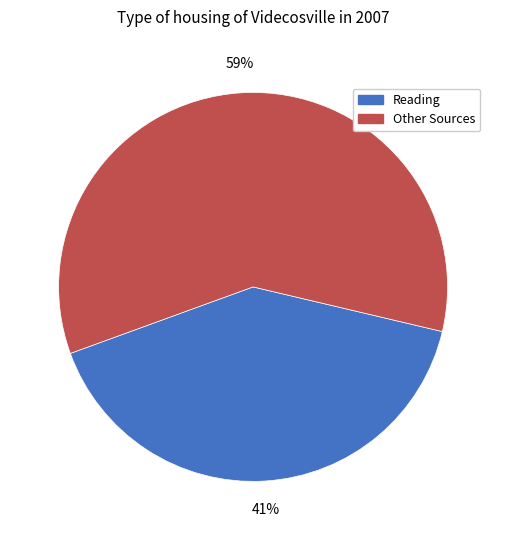

Does any single category account for the majority?

Yes